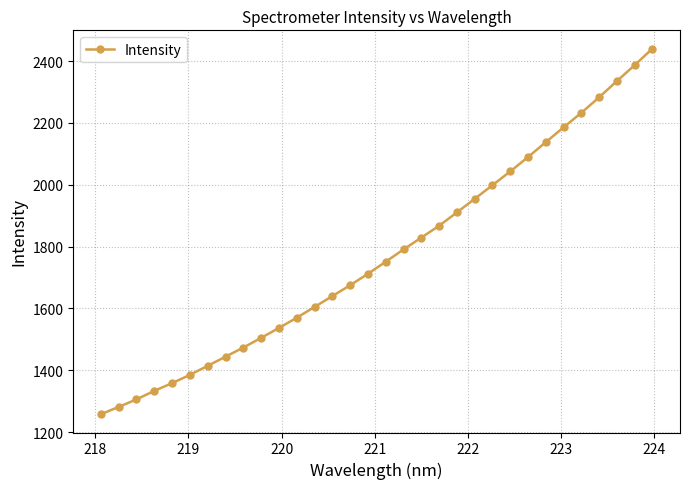

Reading left to right, extract all data points from this chart.

1258.0	1281.6	1305.9	1333.5	1358.5	1385.3	1414.5	1444.0	1473.6	1504.9	1536.9	1570.0	1604.9	1640.0	1675.2	1712.2	1751.1	1790.9	1829.1	1867.4	1910.6	1954.5	1998.7	2043.2	2089.7	2137.7	2185.7	2232.7	2283.0	2335.4	2386.9	2440.4